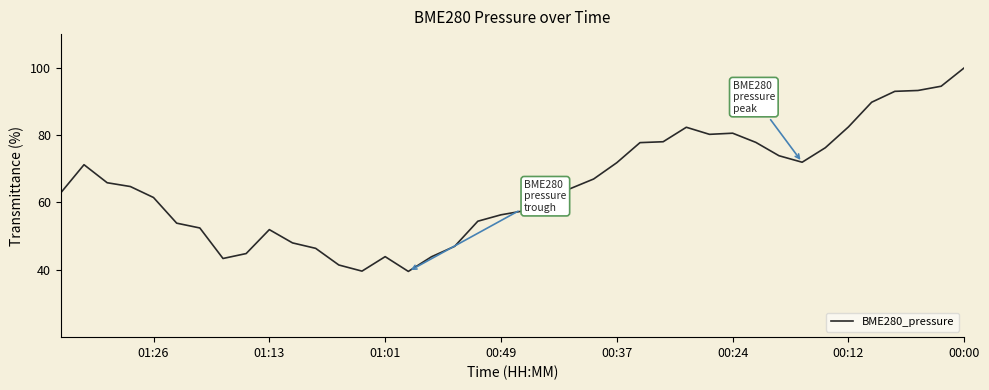

What is the greatest value displayed?

100.0